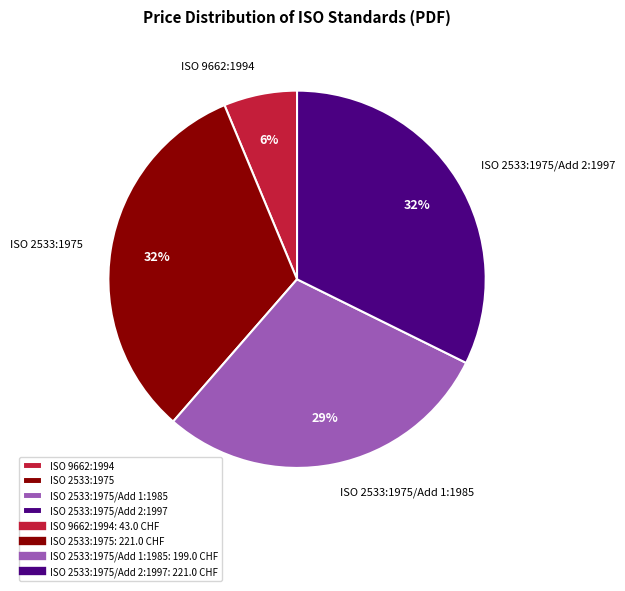

What is the smallest slice in the pie chart?

ISO 9662:1994